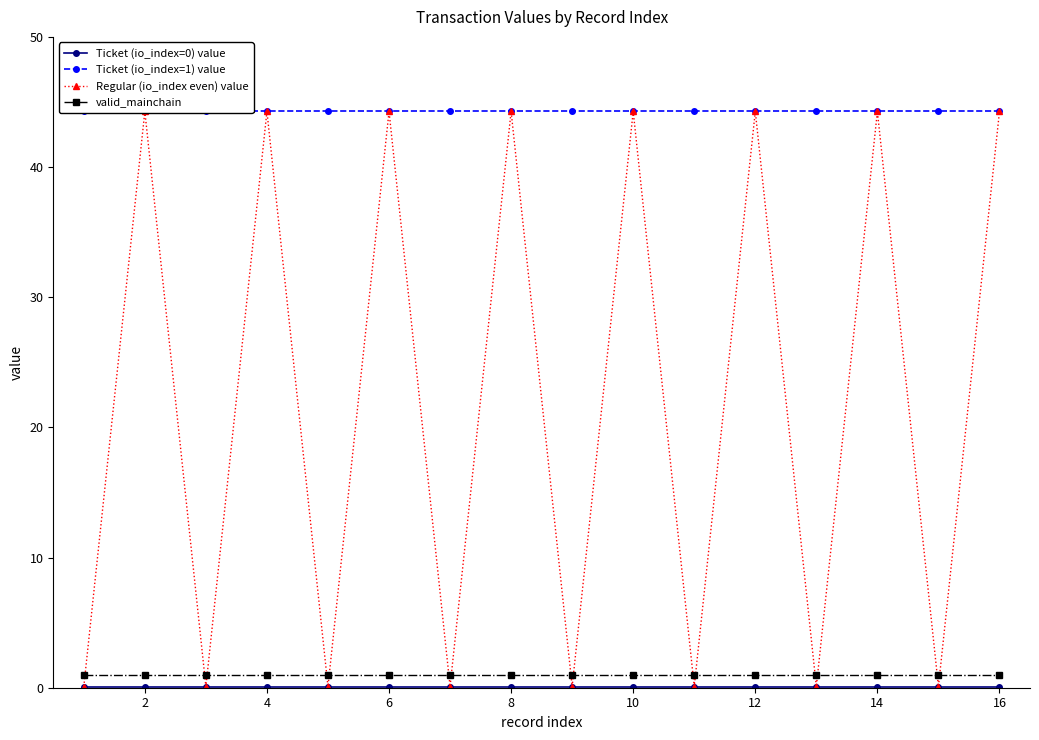

What are all the series names shown in the legend?

Ticket (io_index=0) value, Ticket (io_index=1) value, Regular (io_index even) value, valid_mainchain